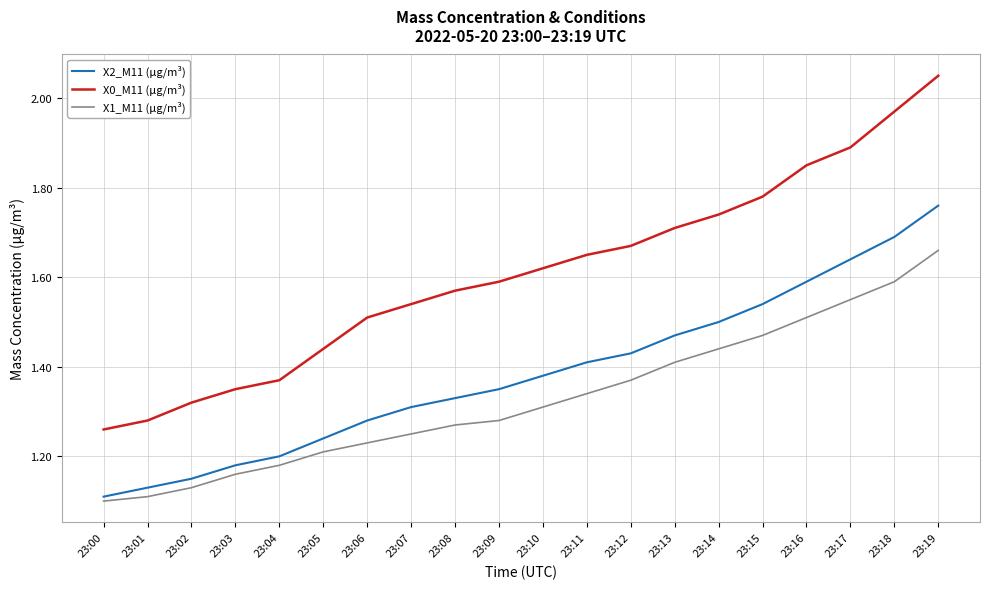

True or false: X0_M11 (μg/m³) has a value of 0.9 at 23:18.

False